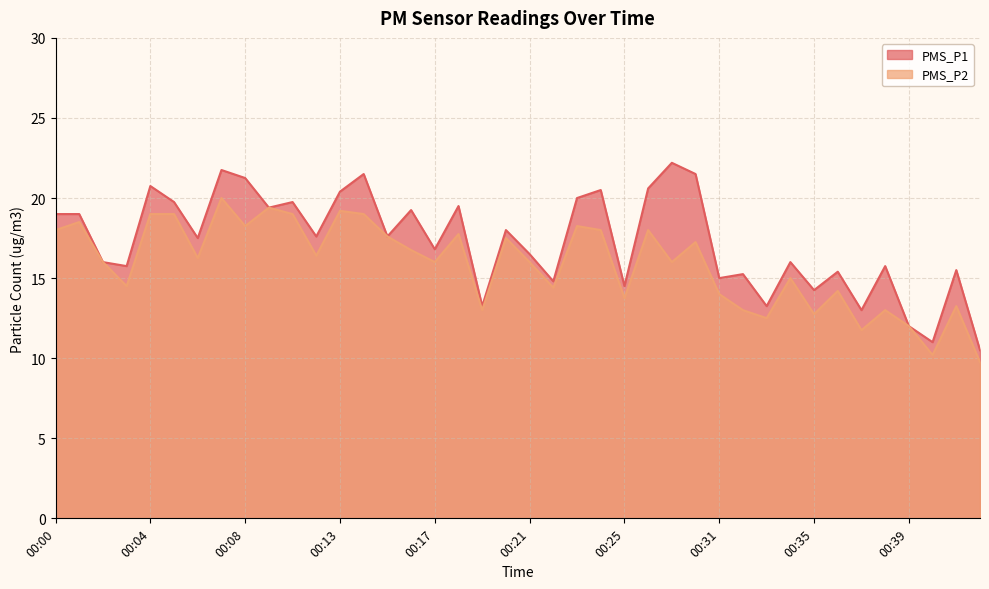

How many values in the PMS_P2 series are below 16?

16